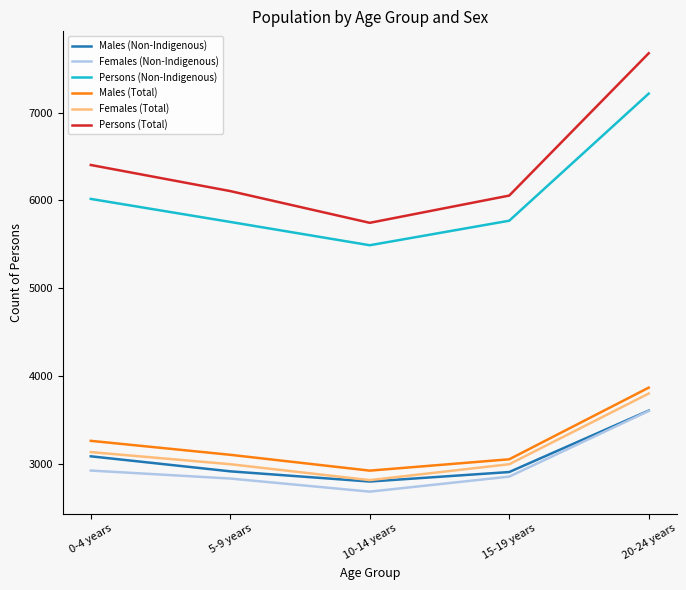

Rank the categories by Males (Total) value from lowest to highest.

10-14 years, 15-19 years, 5-9 years, 0-4 years, 20-24 years